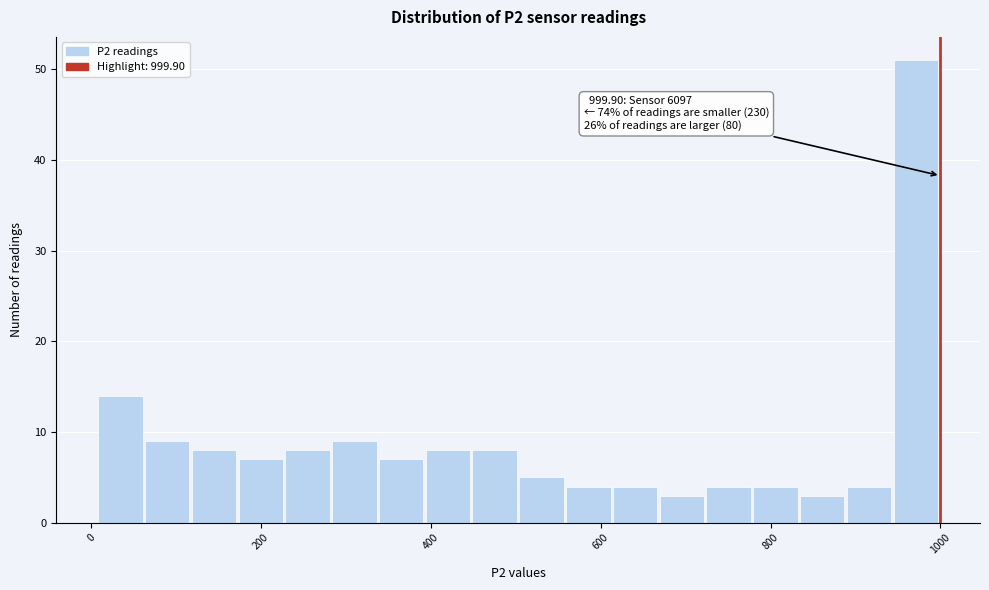

Around what value on the x-axis is the tallest bar? Give the approximate position of its centre, as read against the axis.

980